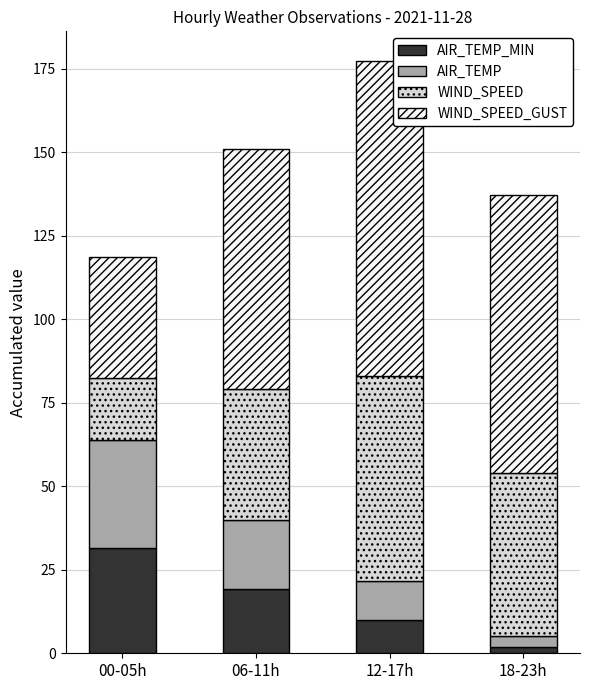

How many data points does each series have?

4